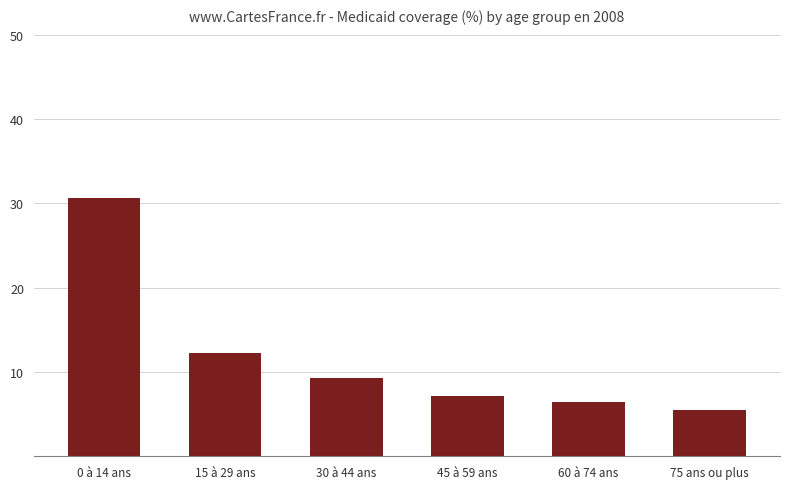

Reading left to right, list all the values displayed in this chart.

0 à 14 ans=30.6	15 à 29 ans=12.2	30 à 44 ans=9.3	45 à 59 ans=7.1	60 à 74 ans=6.4	75 ans ou plus=5.5